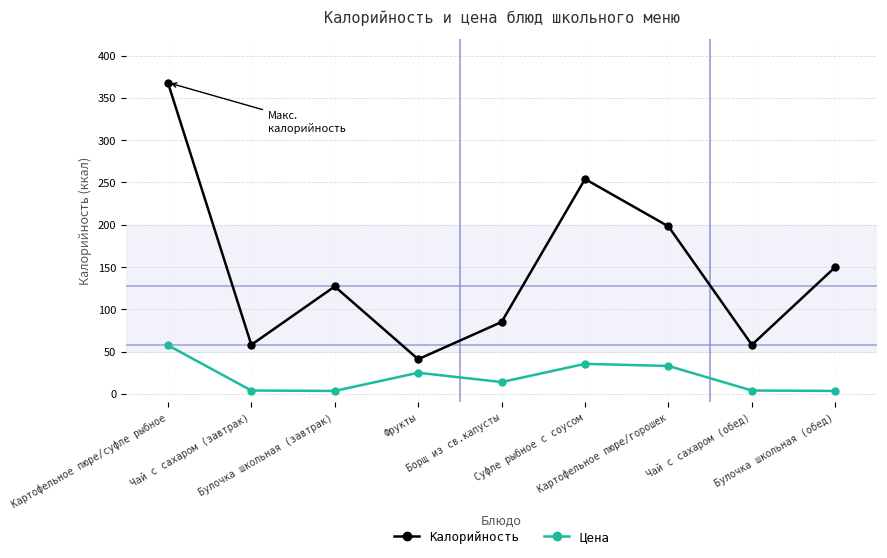

At which label does Калорийность reach its peak?

Картофельное пюре/суфле рыбное